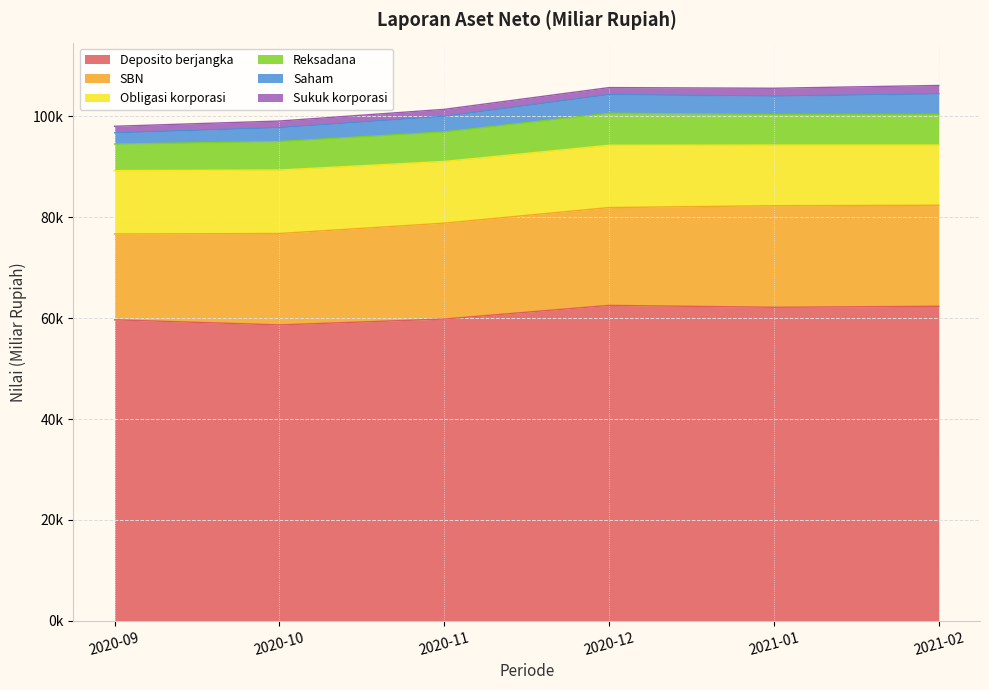

What is the difference between the highest and lowest values at 2021-01?

60573.8